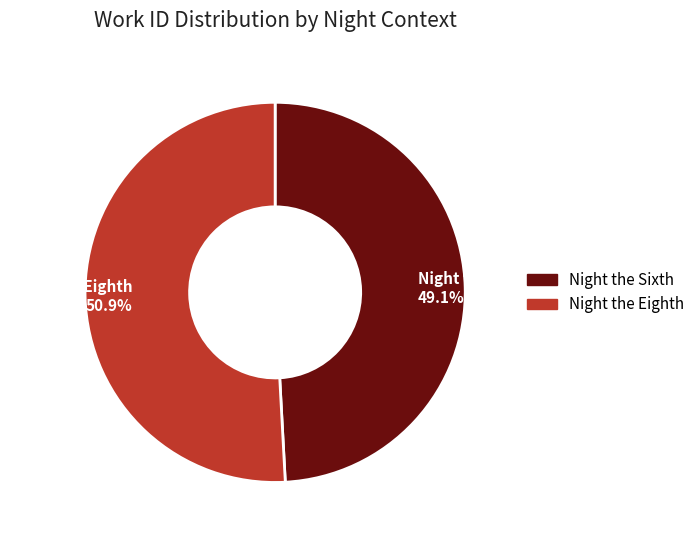

What is the smallest slice in the pie chart?

Night the Sixth